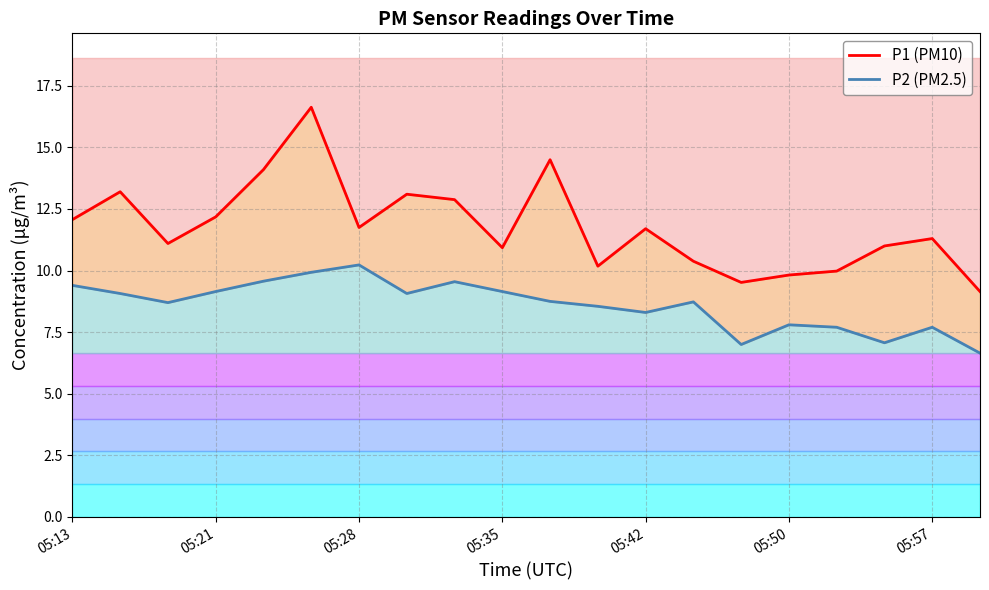

What is the difference between the maximum and second lowest values in the P2 series?

3.2